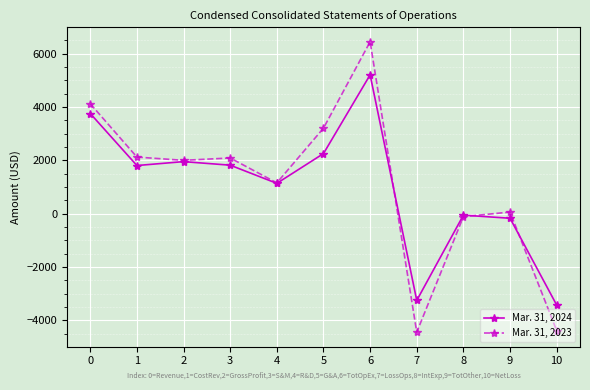

The value of Mar. 31, 2024 at 10 is -5792. True or false?

False